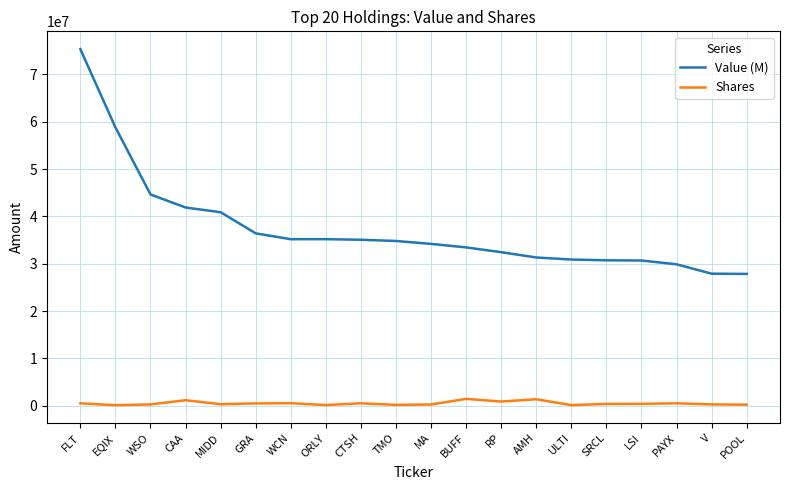

How many values in the Value (M) series are below 34817000?

10